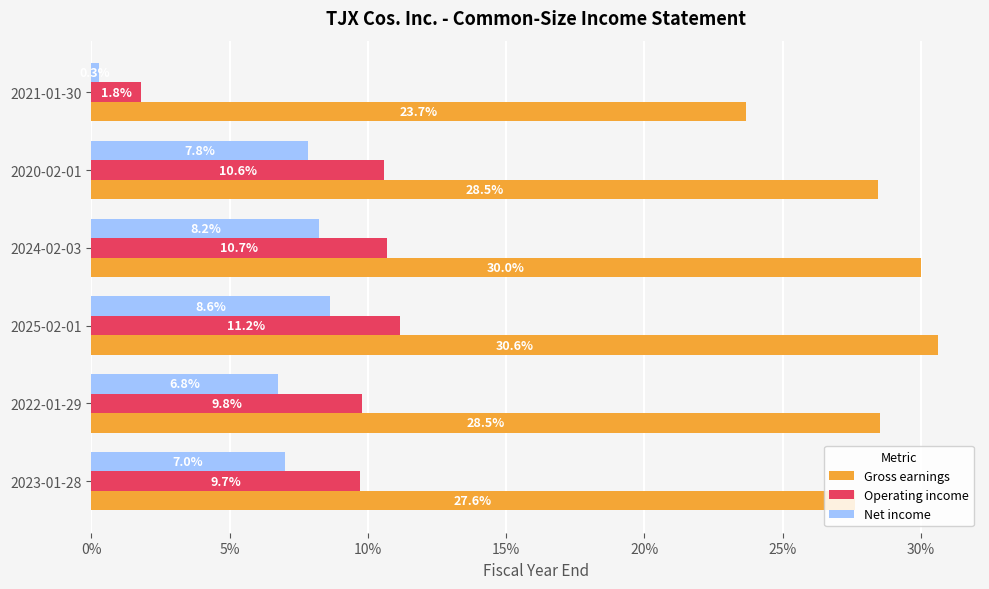

What are all the series names shown in the legend?

Gross earnings, Operating income, Net income